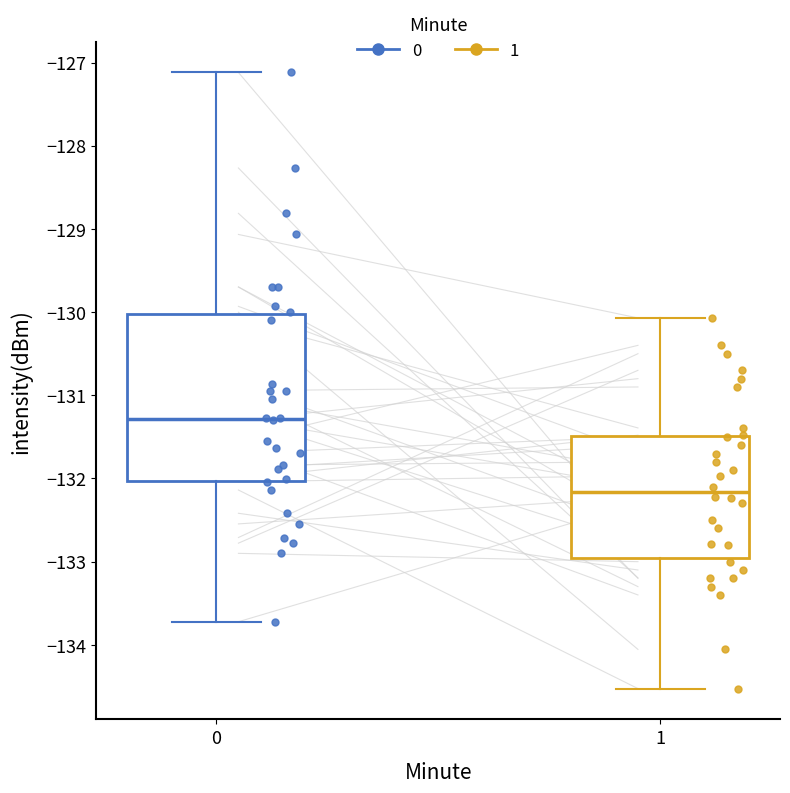

Reading left to right, transcribe this box plot: for each box, give where its median line is, the range the box spans, and where its two whiskers end, as read against the y-axis. The values are not printed on the chart, so give them approximately, as read against the axis.

0: median -131.3, box -132.0 to -130.0, whiskers -133.7 to -127.1
1: median -132.2, box -132.9 to -131.5, whiskers -134.5 to -130.1